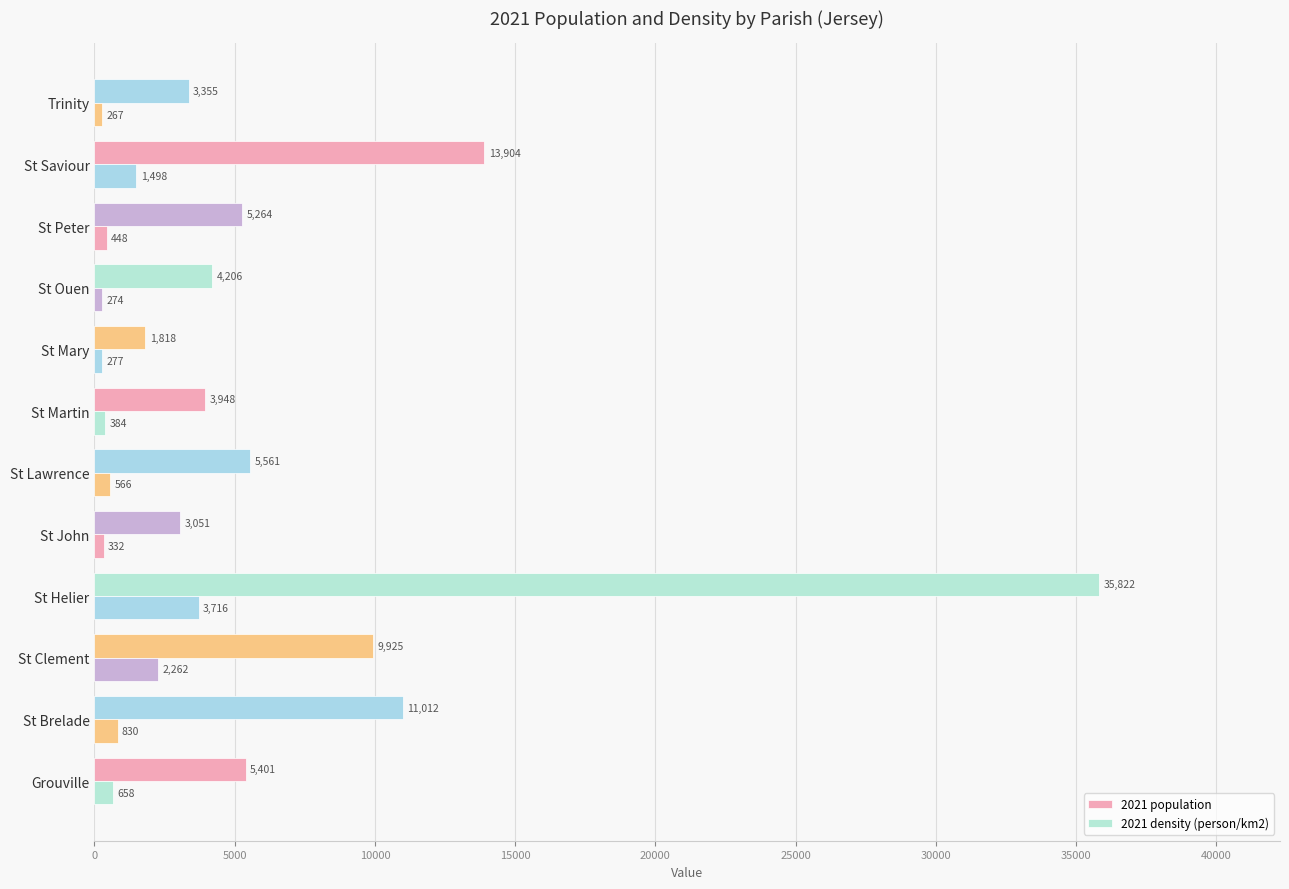

How many data points does each series have?

12